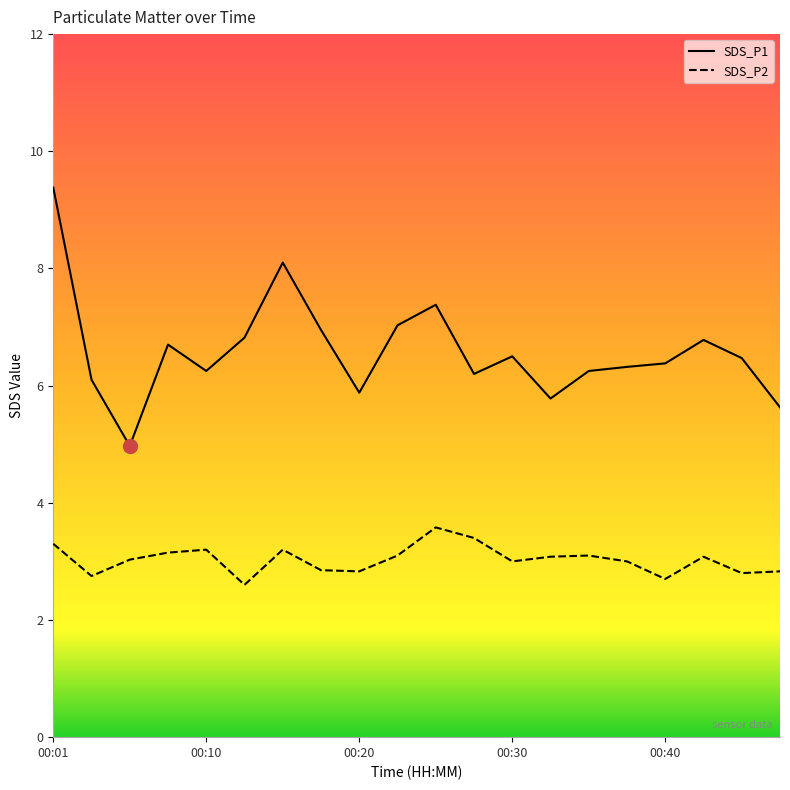

Reading left to right, extract all data points from this chart.

SDS_P1: 00:01=9.4	00:03=6.1	00:05=5.0	00:08=6.7	00:10=6.2	00:13=6.8	00:15=8.1	00:18=7.0	00:20=5.9	00:22=7.0	00:25=7.4	00:27=6.2	00:30=6.5	00:32=5.8	00:35=6.2	00:37=6.3	00:40=6.4	00:42=6.8	00:44=6.5	00:47=5.6
SDS_P2: 00:01=3.3	00:03=2.8	00:05=3.0	00:08=3.1	00:10=3.2	00:13=2.6	00:15=3.2	00:18=2.9	00:20=2.8	00:22=3.1	00:25=3.6	00:27=3.4	00:30=3.0	00:32=3.1	00:35=3.1	00:37=3.0	00:40=2.7	00:42=3.1	00:44=2.8	00:47=2.8